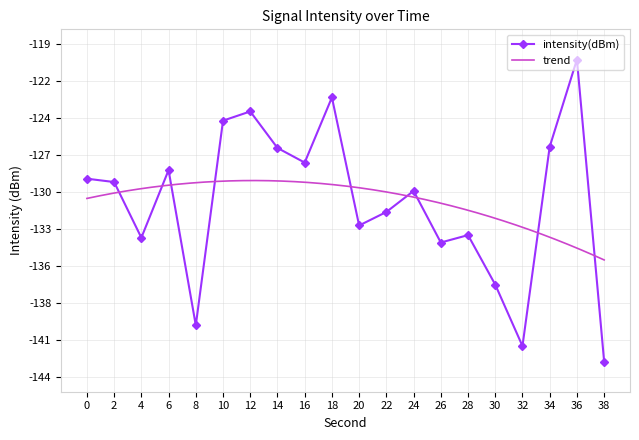

Which has a higher value, 22 or 4?

22